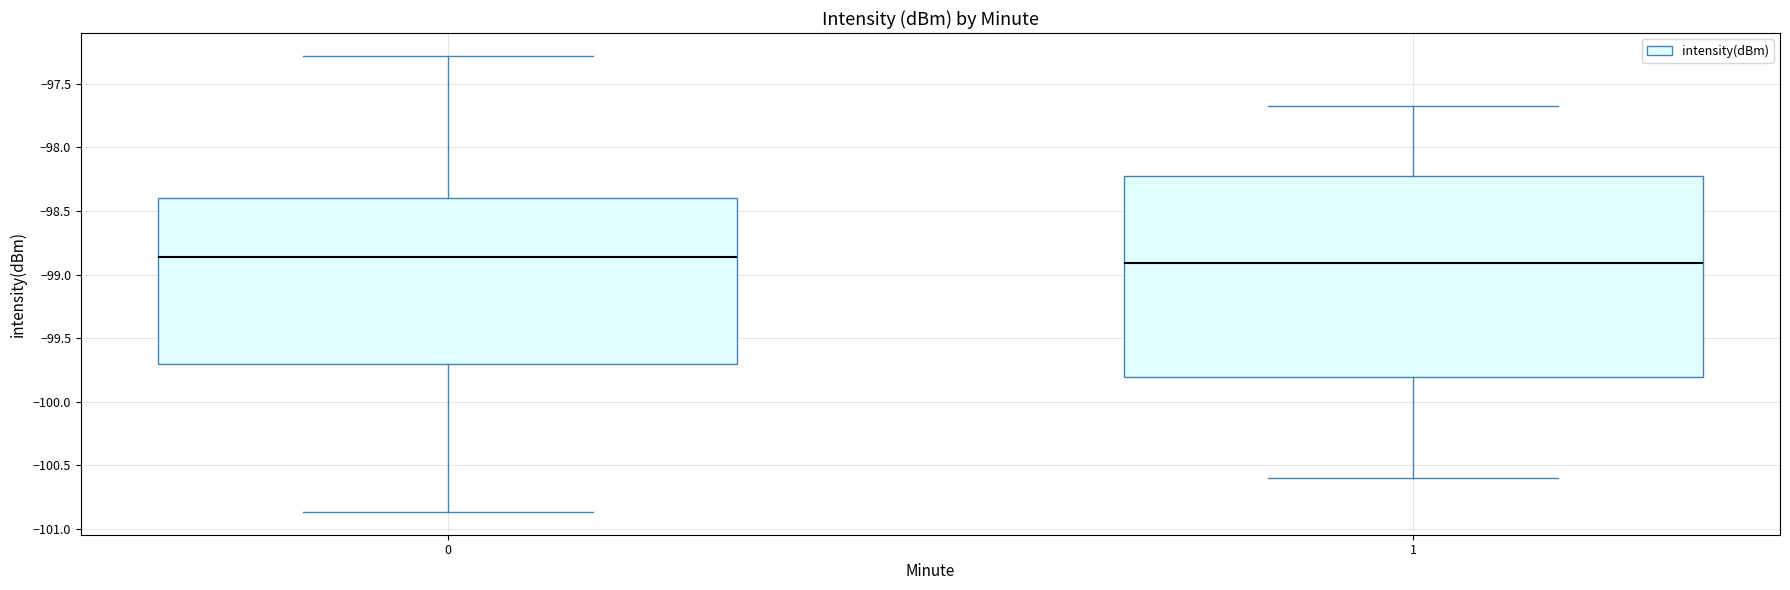

Comparing the boxes themselves (not the whiskers), which one is the tallest?

1